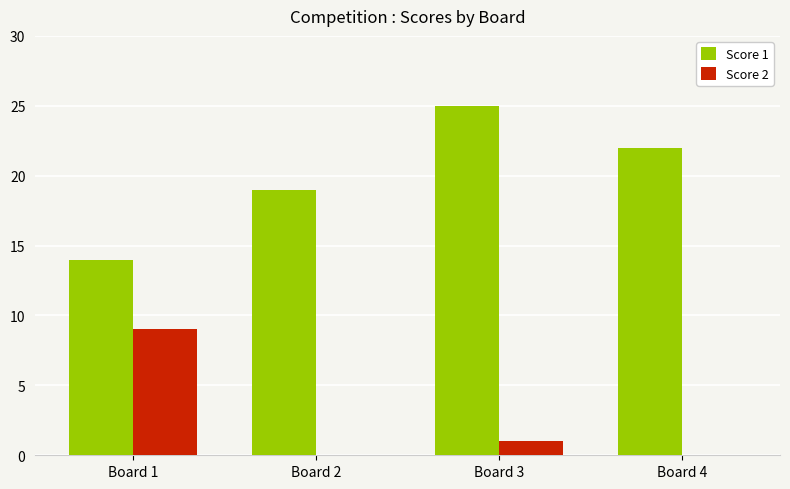

What is the greatest value displayed?

25